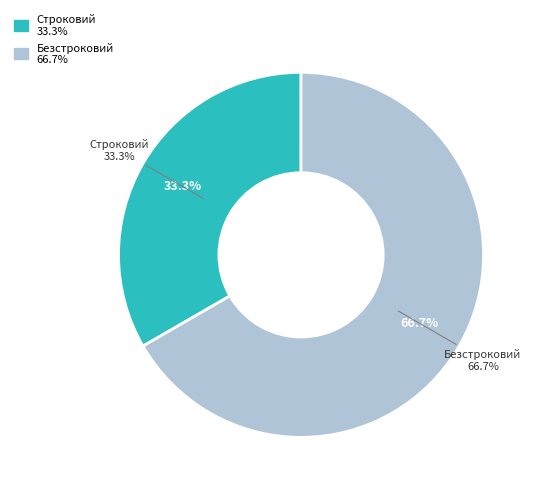

Is the sum of Строковий and Безстроковий greater than half?

Yes